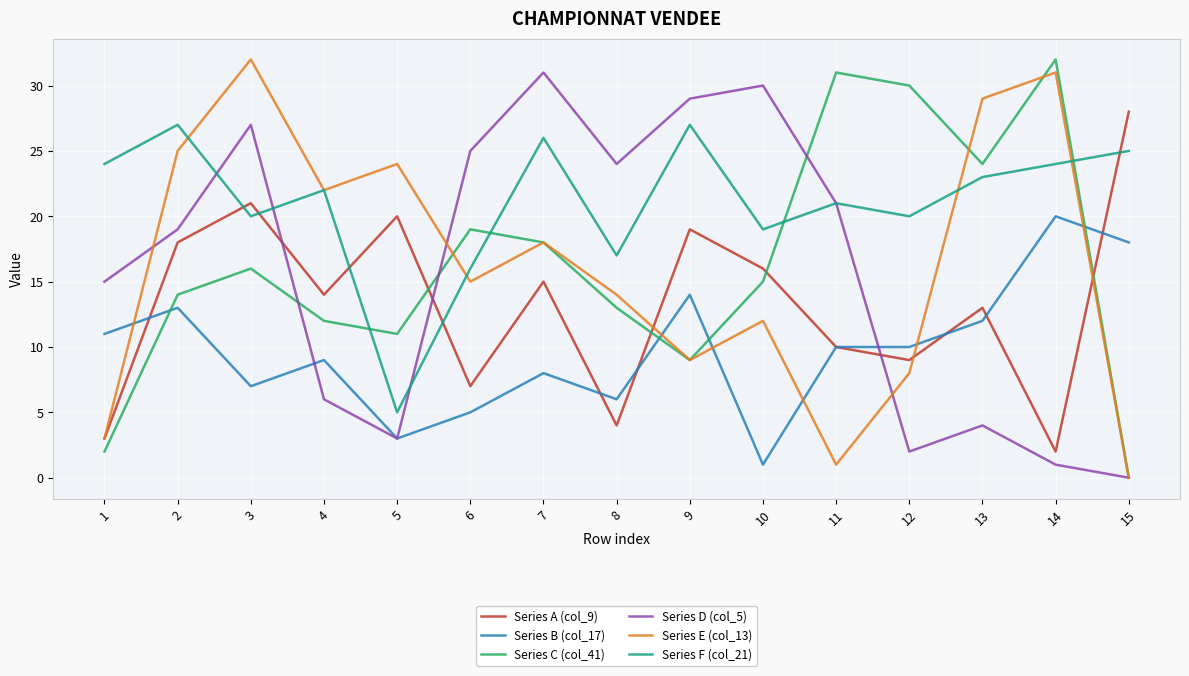

What is the total value across all series at 12?

79